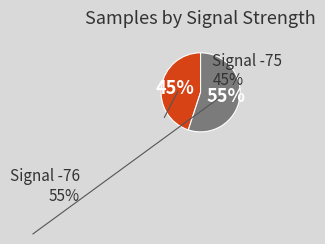

How many segments does this pie chart have?

2